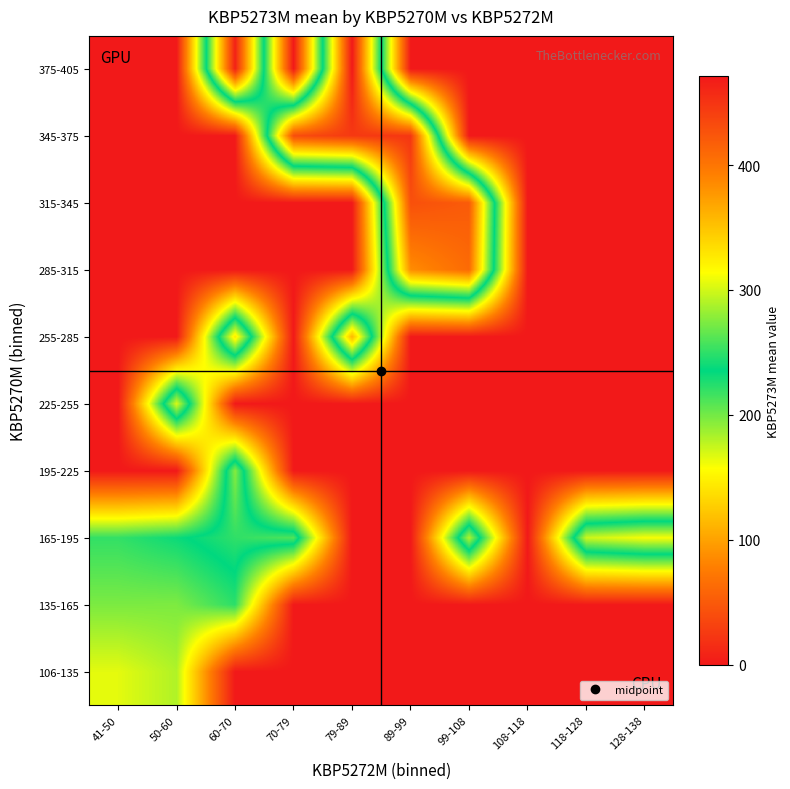

What is the maximum value shown in the chart?

471.0